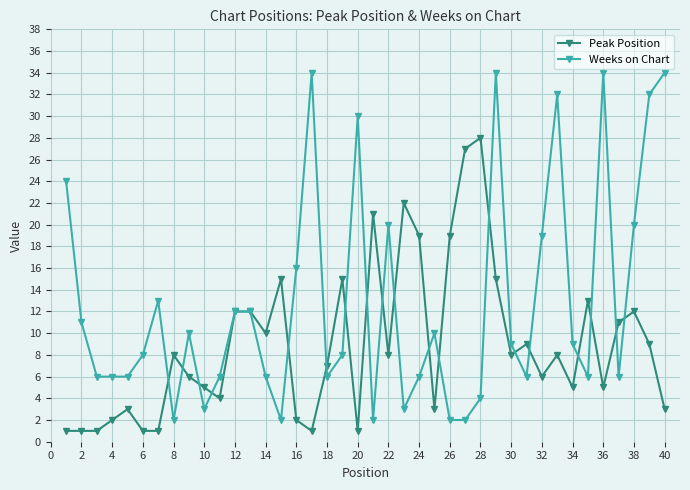

True or false: Weeks on Chart has more than 0 points higher than both neighbors.

True